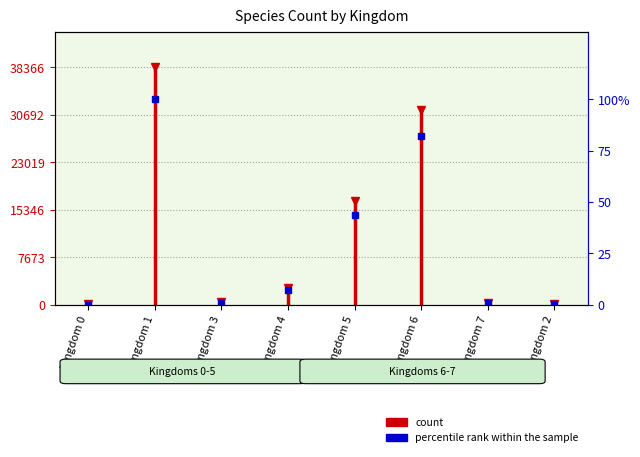

What is the change in value from Kingdom 5 to Kingdom 7?

-42.9